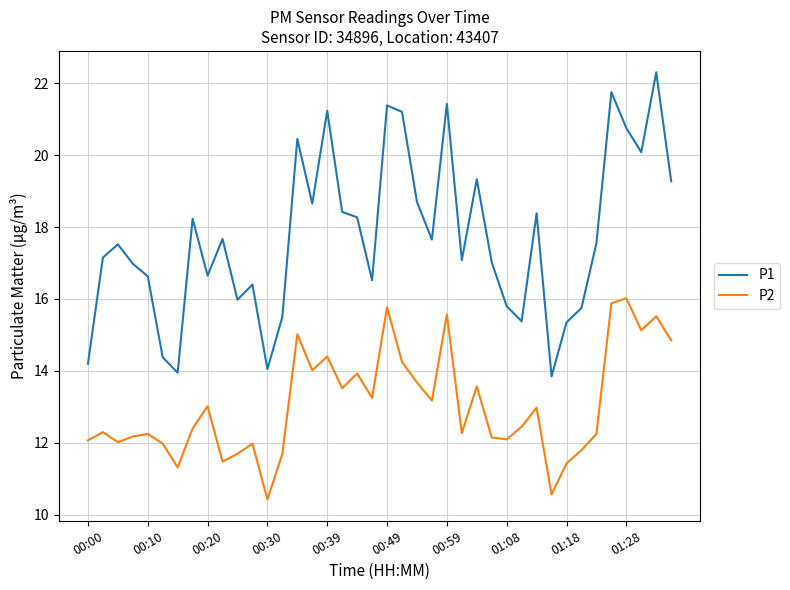

Rank the series by their average value, from lowest to highest.

P2, P1